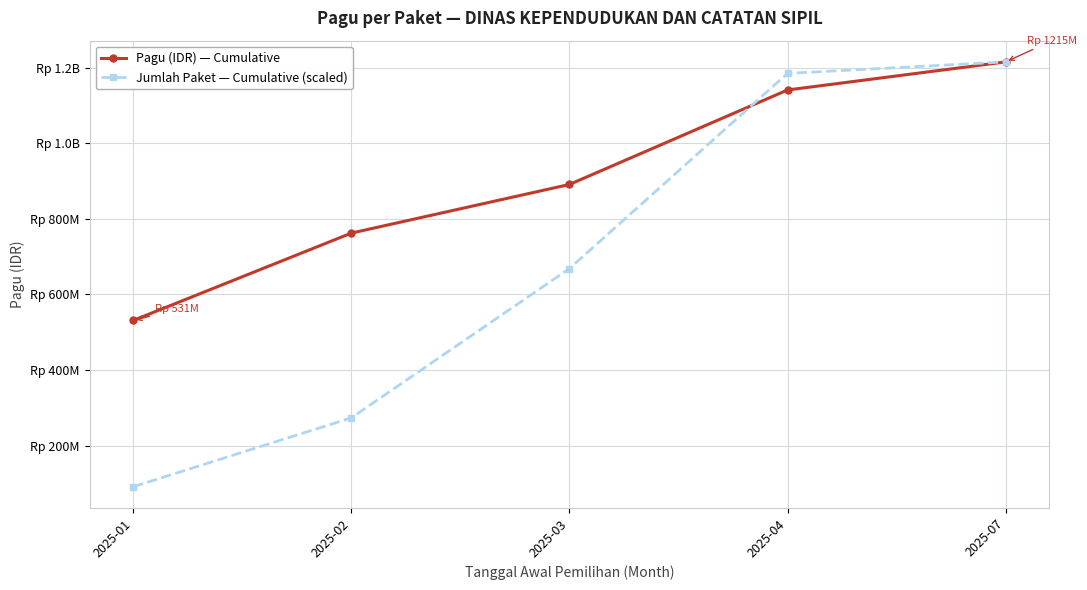

Does the chart have visible grid lines?

Yes